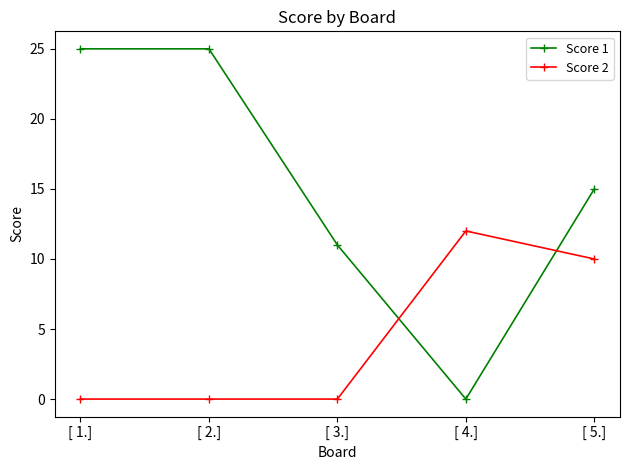

Between [ 2.] and [ 3.], which series saw the biggest shift?

Score 1